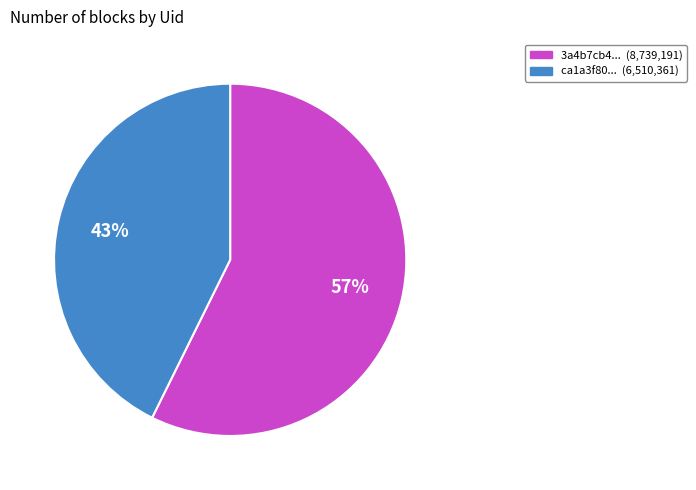

To the nearest percent, what is the average slice percentage?

50%